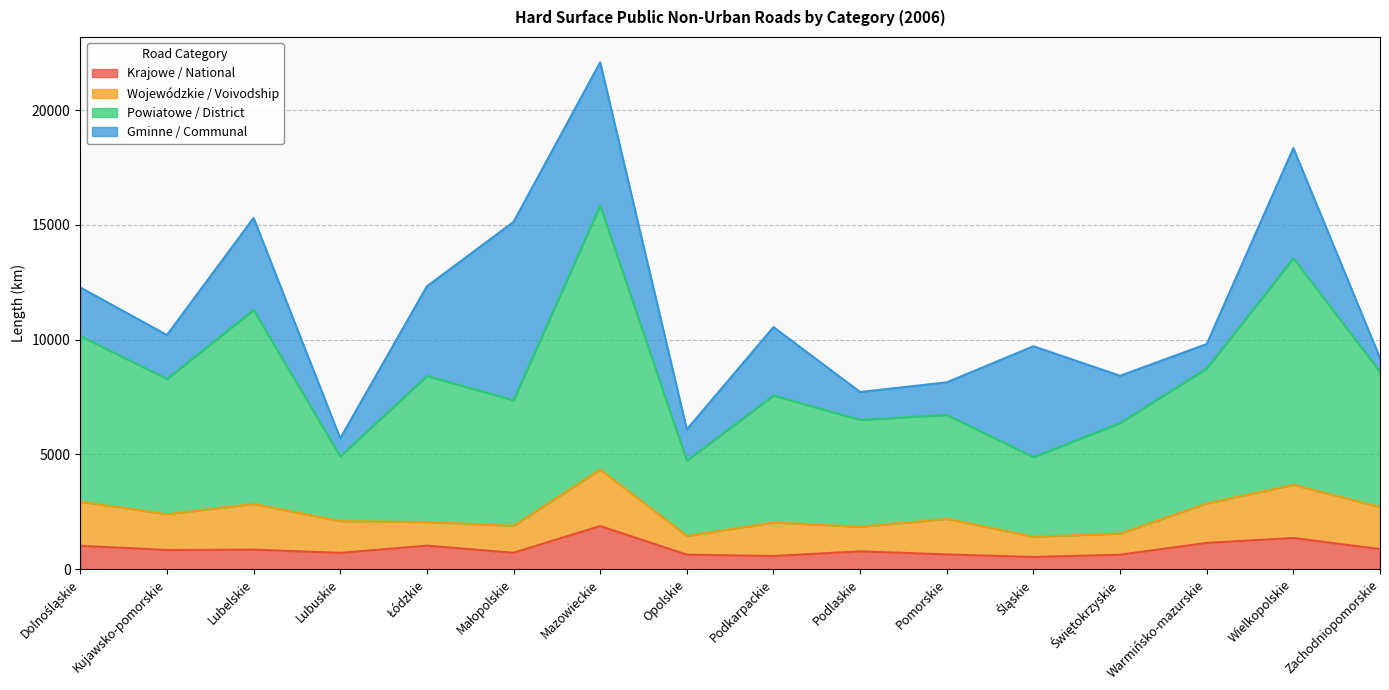

The value of Krajowe / National at Łódzkie is 1024.2. True or false?

True